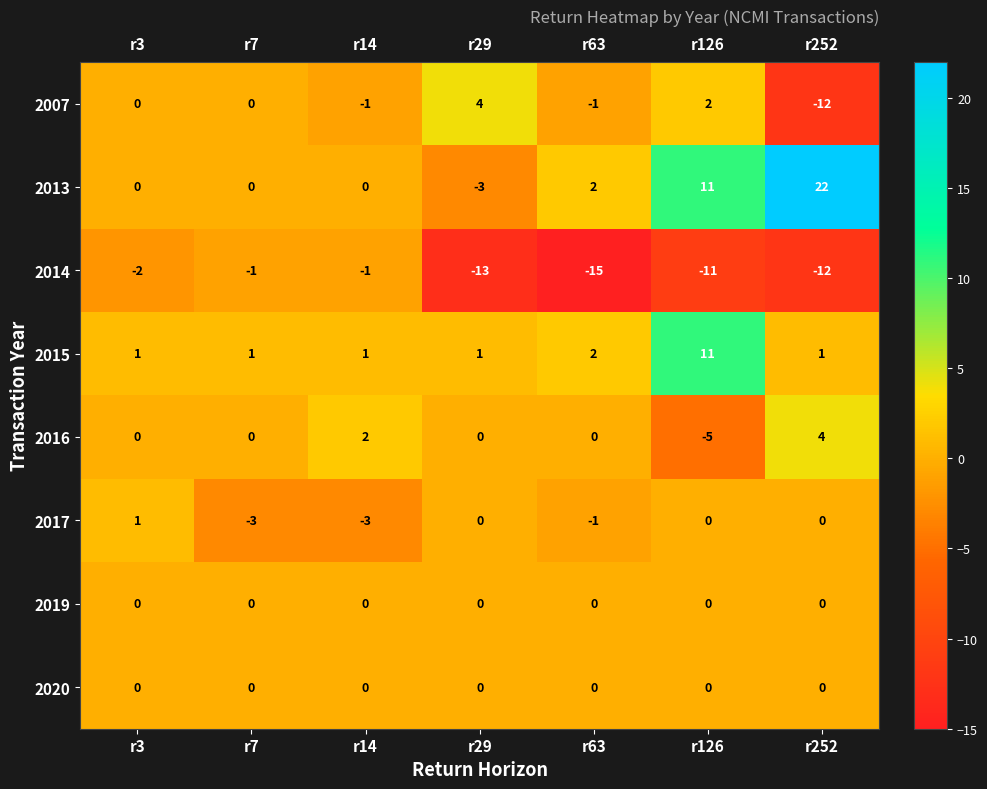

Which series changed the most between r14 and r63?

2014